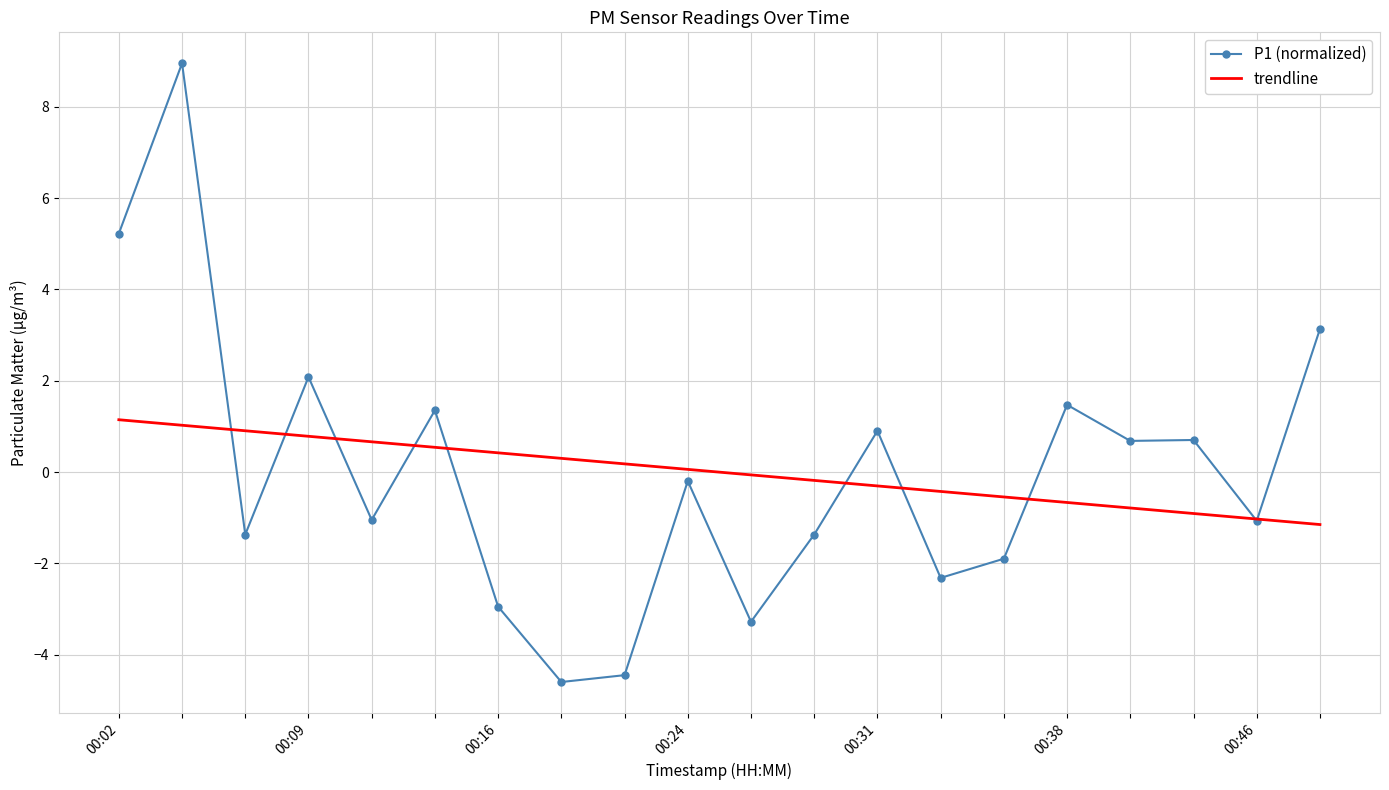

Which series has the widest spread of values?

P1 (normalized)